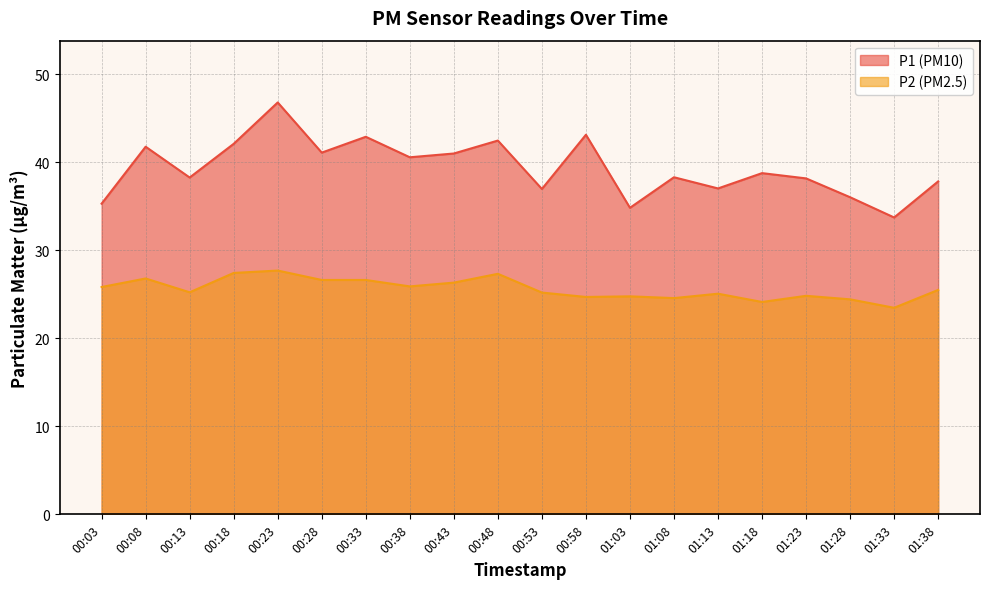

How many data points in P1 are above 38?

13